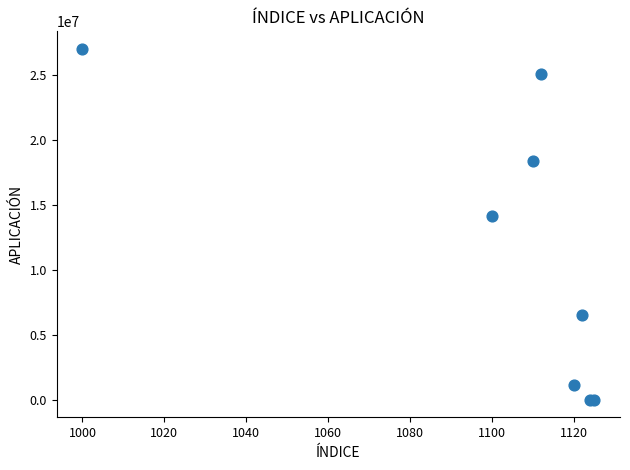

What Y value in the scatter plot is closest to 13492861?

14129436.0